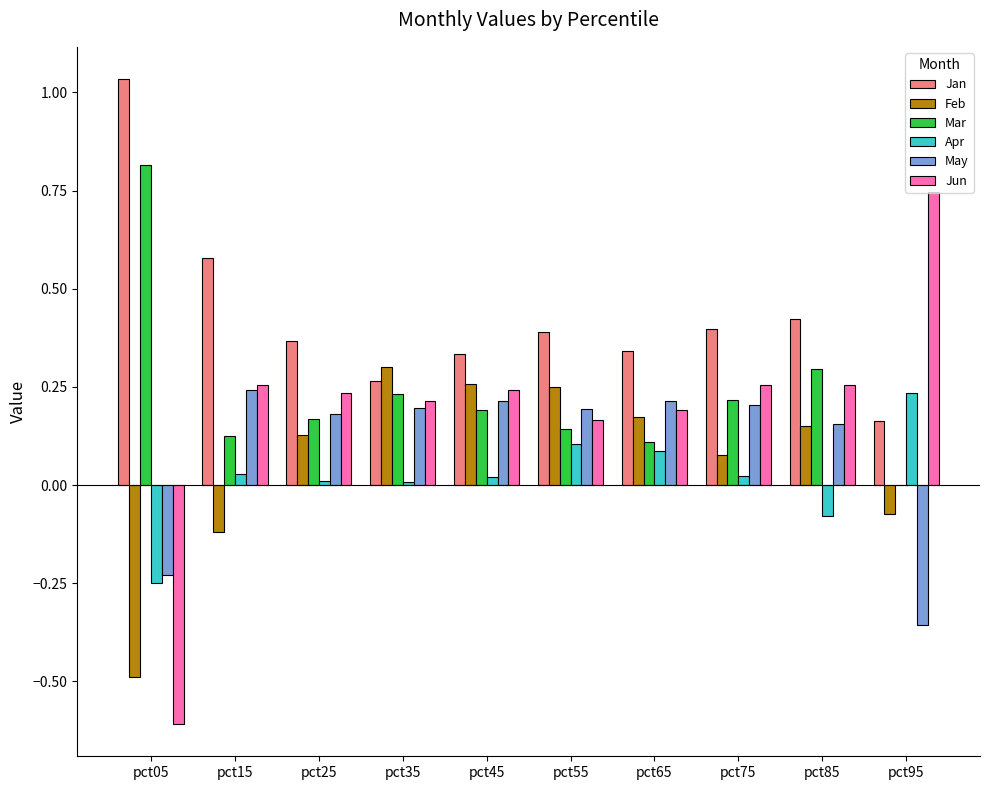

At which category does the chart reach its peak across all series?

pct05